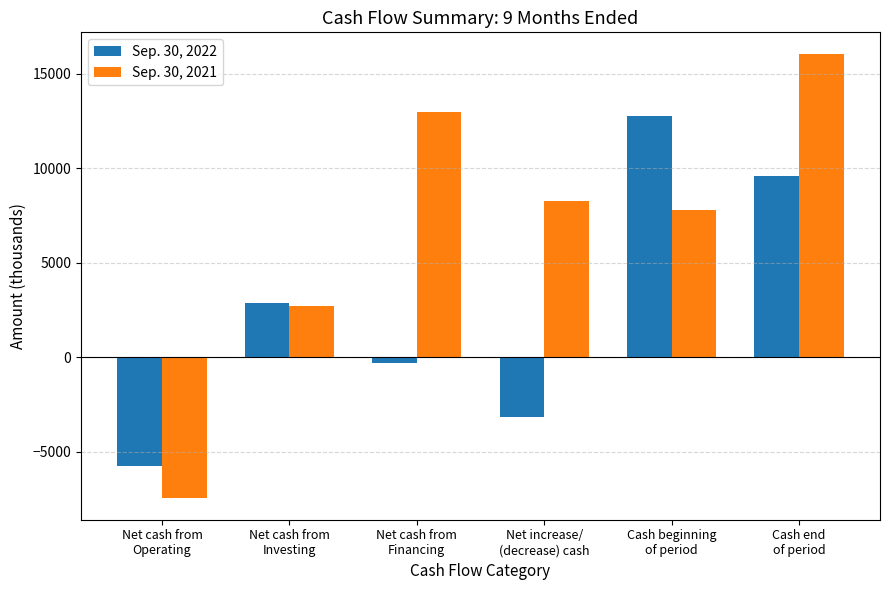

What is the value of the Sep. 30, 2021 bar at the 2nd from the left?

2710